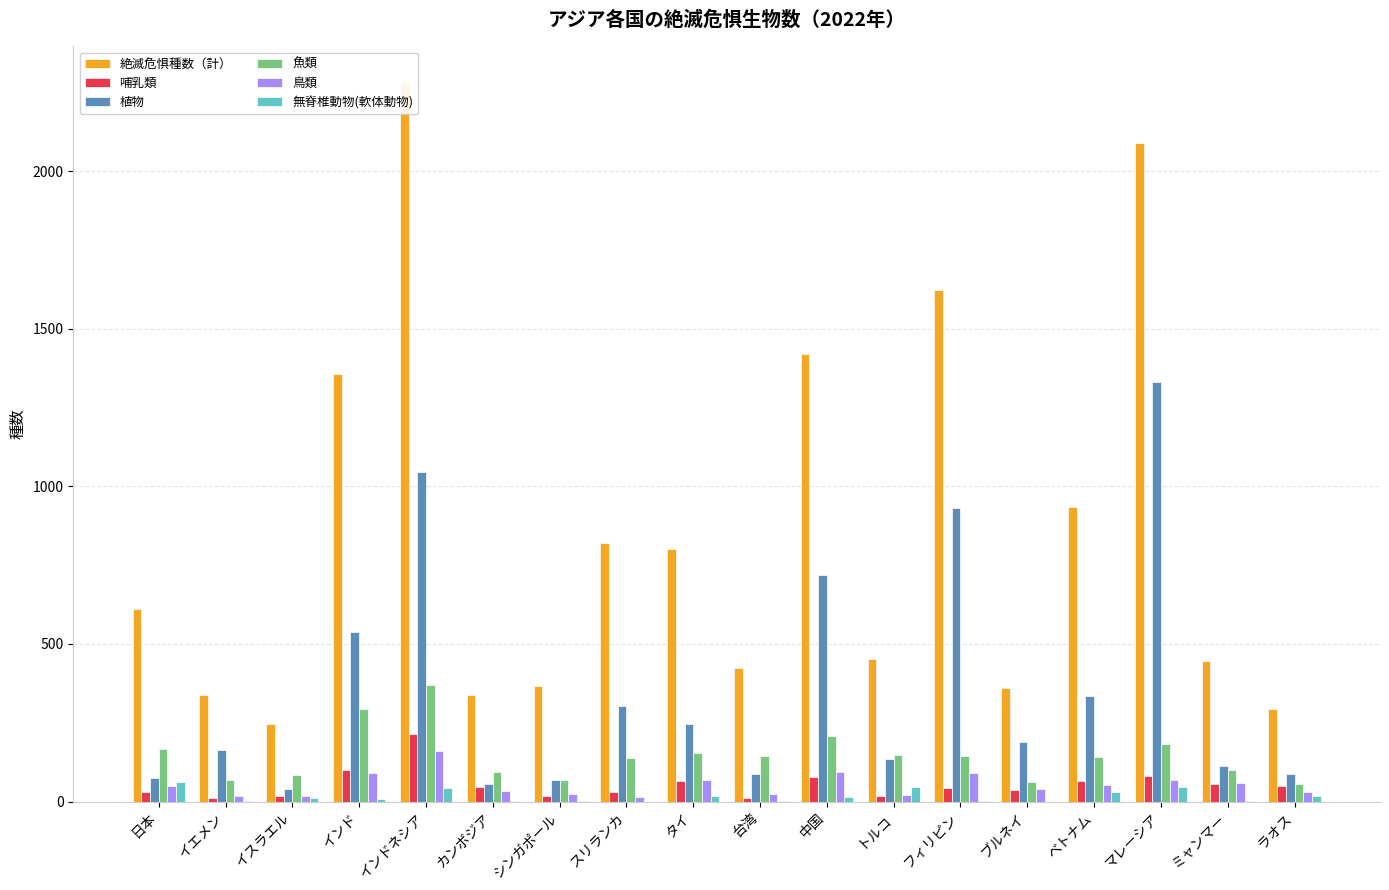

What is the difference between the 鳥類 values at ラオス and イスラエル?

12